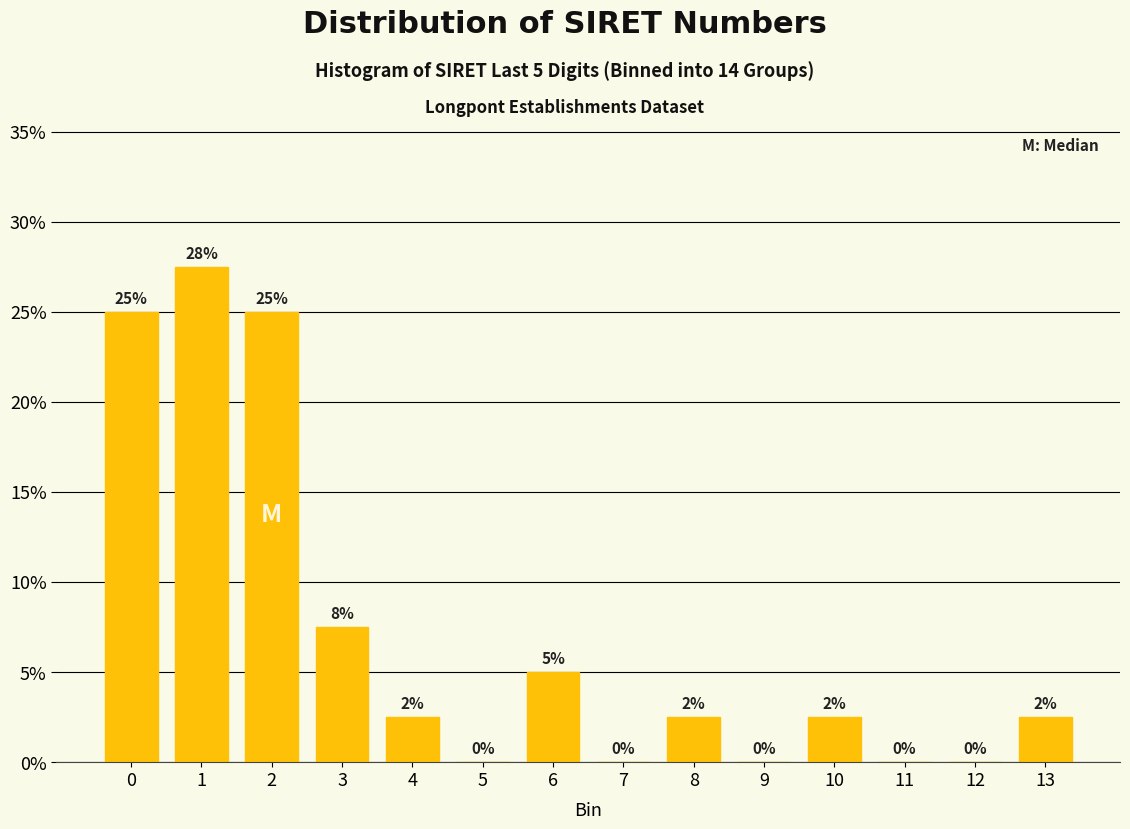

What is the approximate value at 0?

25.0